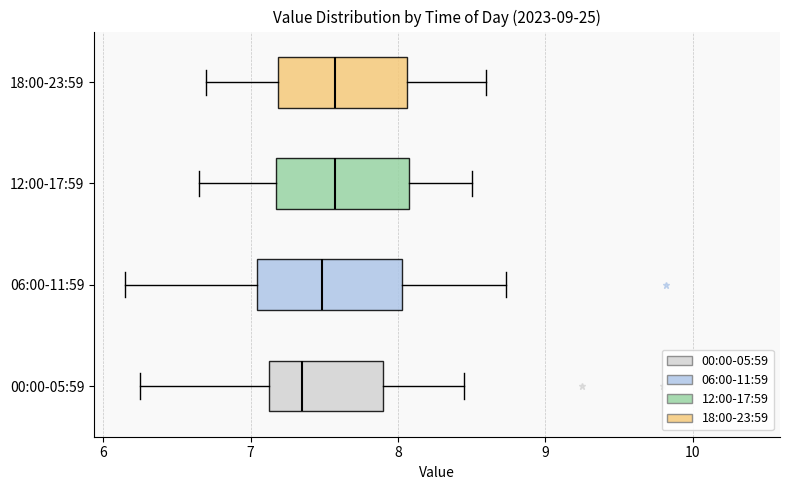

Reading bottom to top, read every box against the x-axis: the position of its median line, the range the box covers, and the ends of its whiskers. The values are not printed on the chart, so give them approximately, as read against the axis.

00:00-05:59: median 7.4, box 7.1 to 7.9, whiskers 6.3 to 8.5
06:00-11:59: median 7.5, box 7.0 to 8.0, whiskers 6.2 to 8.7
12:00-17:59: median 7.6, box 7.2 to 8.1, whiskers 6.7 to 8.5
18:00-23:59: median 7.6, box 7.2 to 8.1, whiskers 6.7 to 8.6